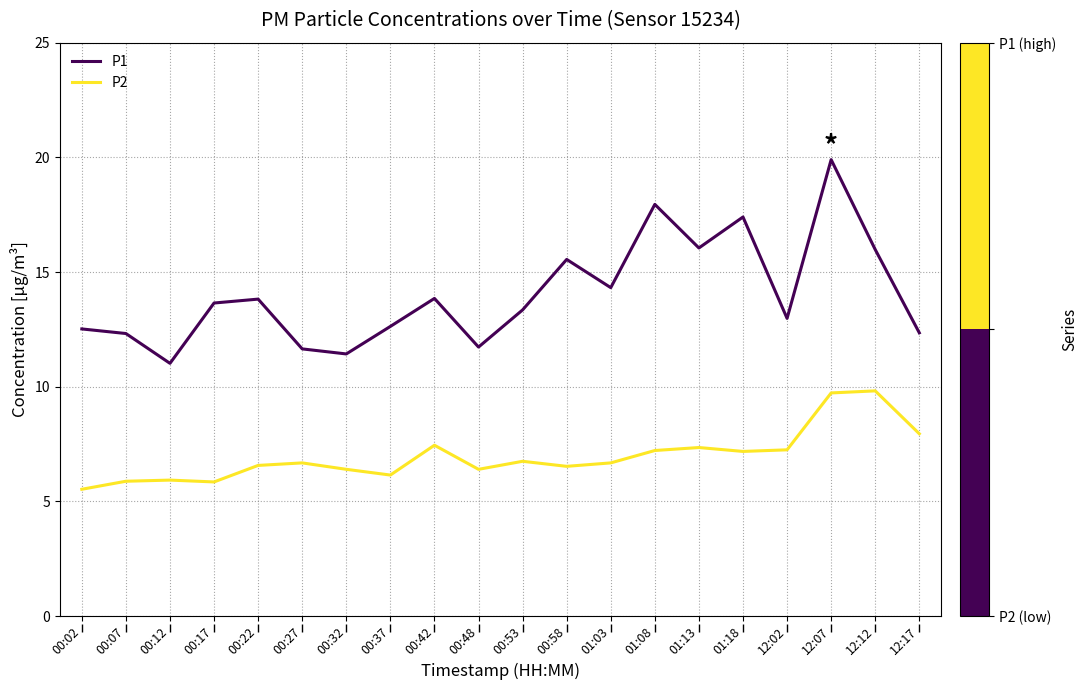

True or false: P1 and P2 cross at least once.

False